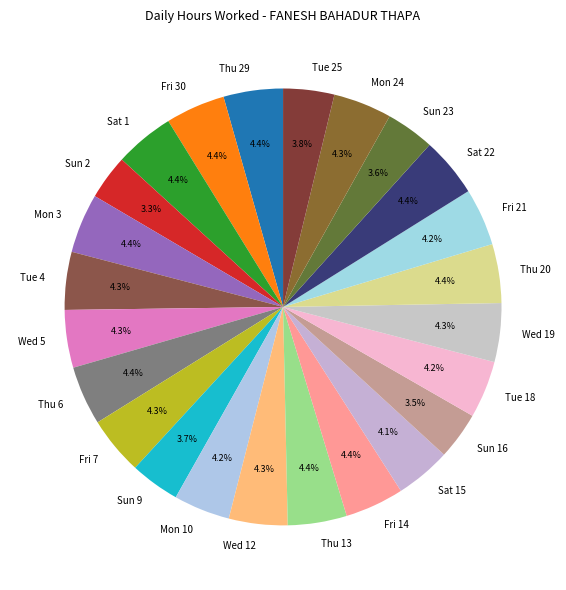

To the nearest percent, what percentage of the pie is Thu 29?

4%